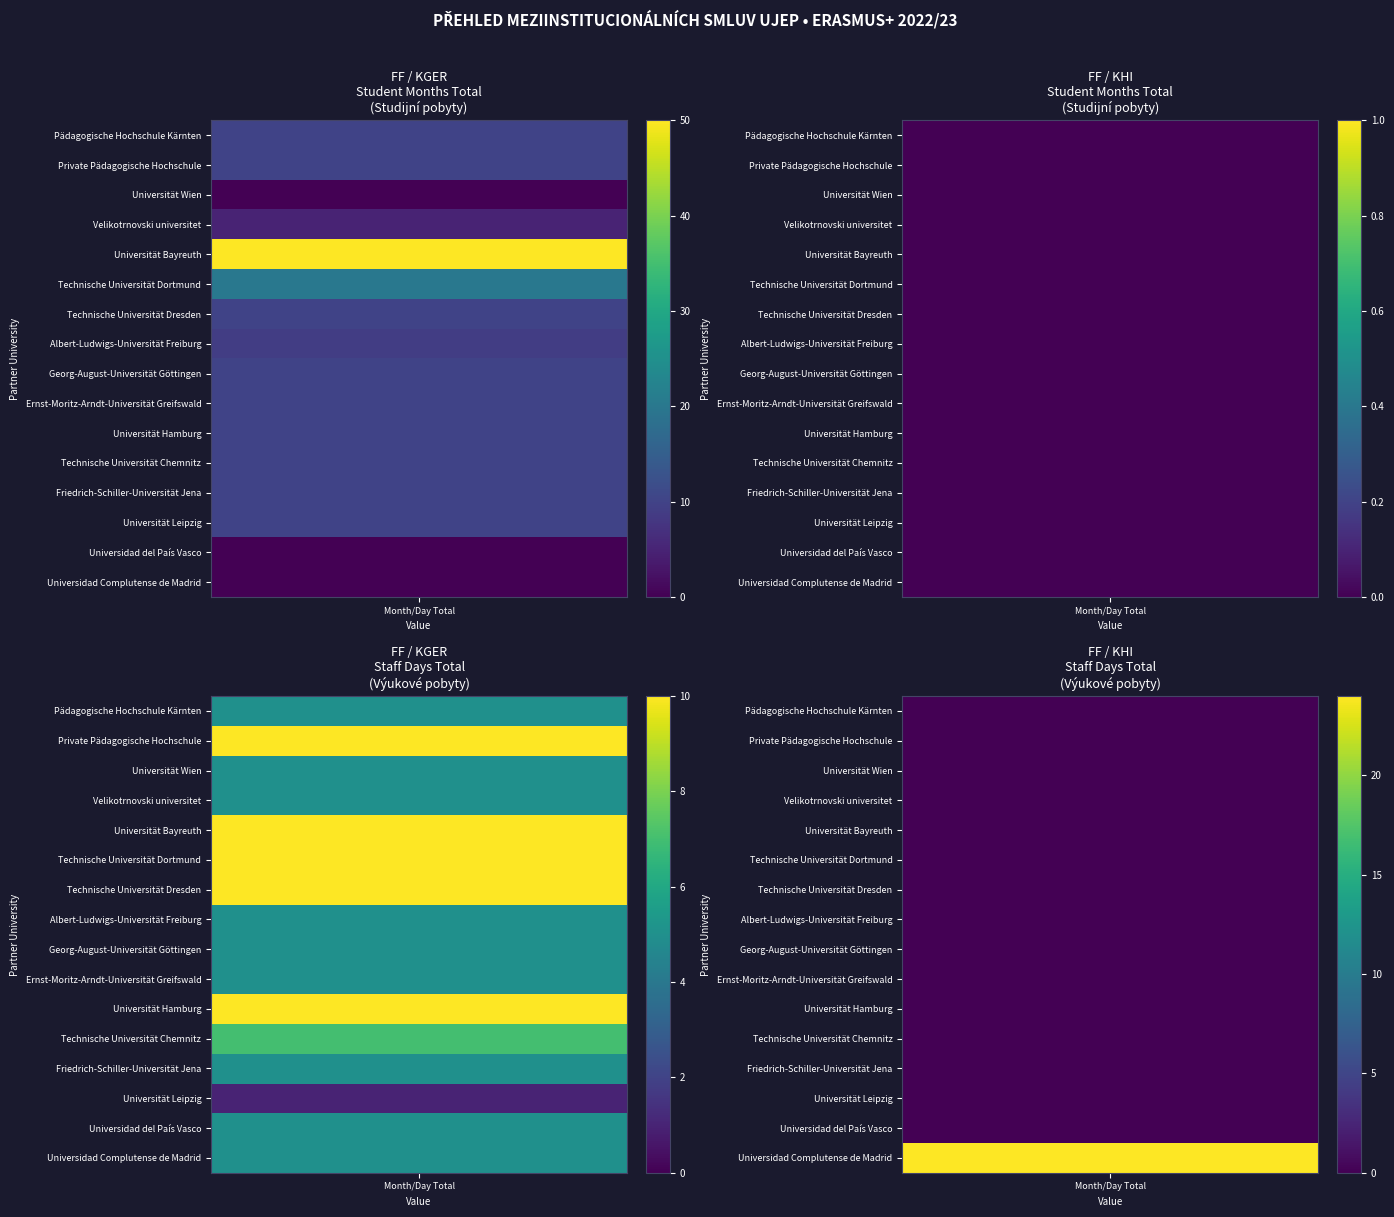

Where does the FF_KGER series first go above 10?

Universität Bayreuth